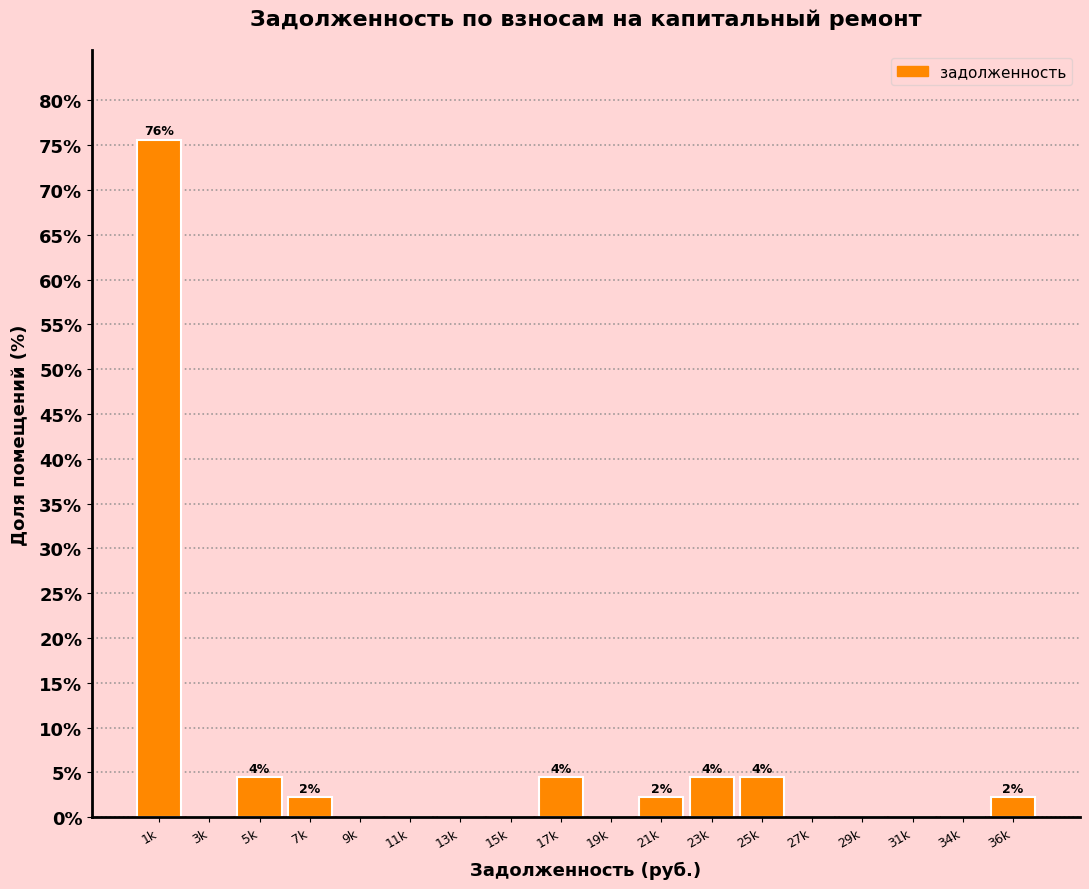

Reading left to right, extract all data points from this chart.

1k=75.6	3k=0.0	5k=4.4	7k=2.2	9k=0.0	11k=0.0	13k=0.0	15k=0.0	17k=4.4	19k=0.0	21k=2.2	23k=4.4	25k=4.4	27k=0.0	29k=0.0	31k=0.0	34k=0.0	36k=2.2